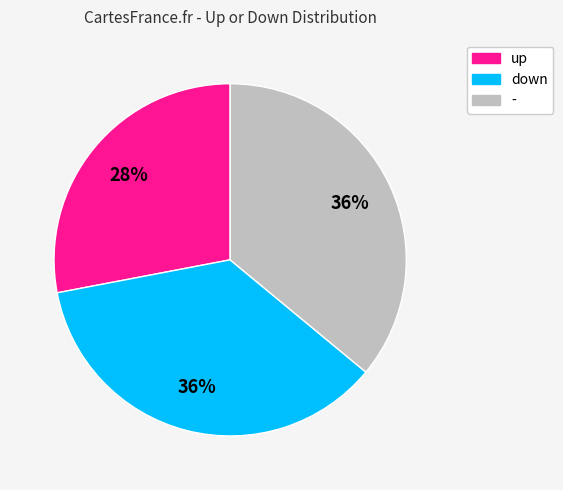

Is the sum of - and up greater than half?

Yes